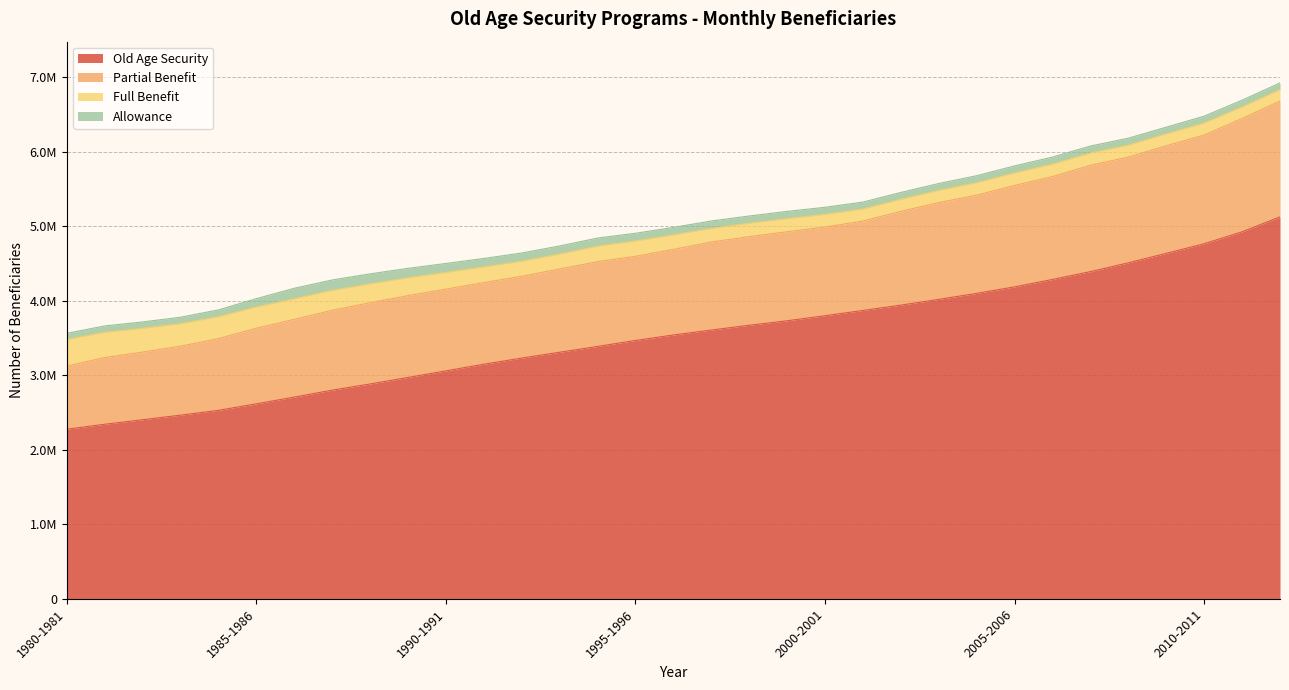

Between 1989-1990 and 1995-1996, which series saw the biggest shift?

Old Age Security